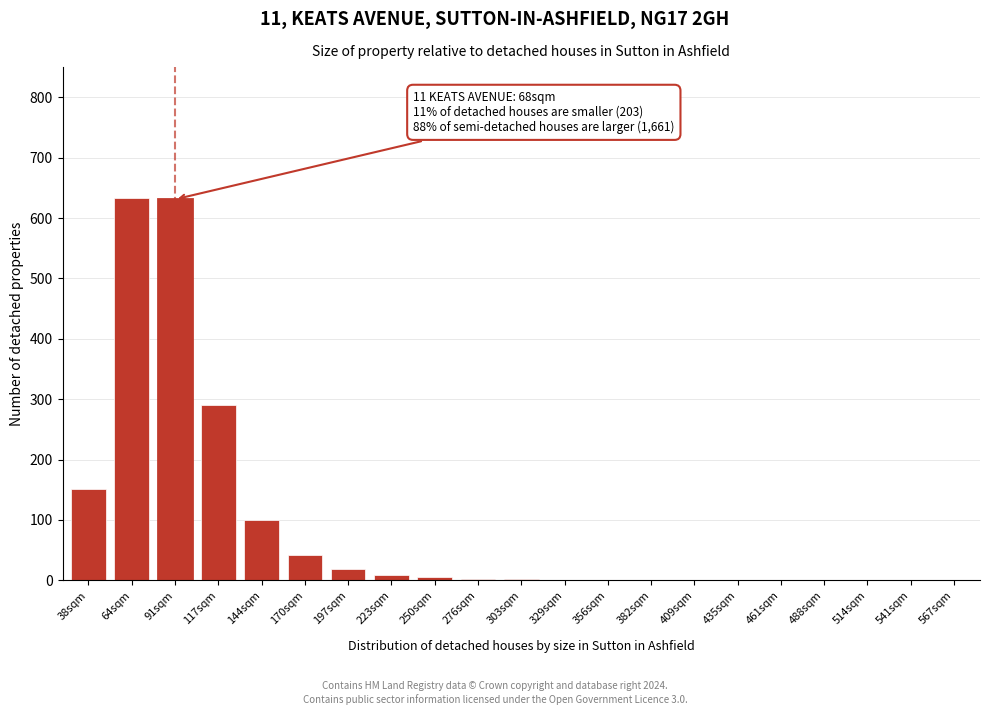

True or false: the data shows 1 at 356sqm.

True